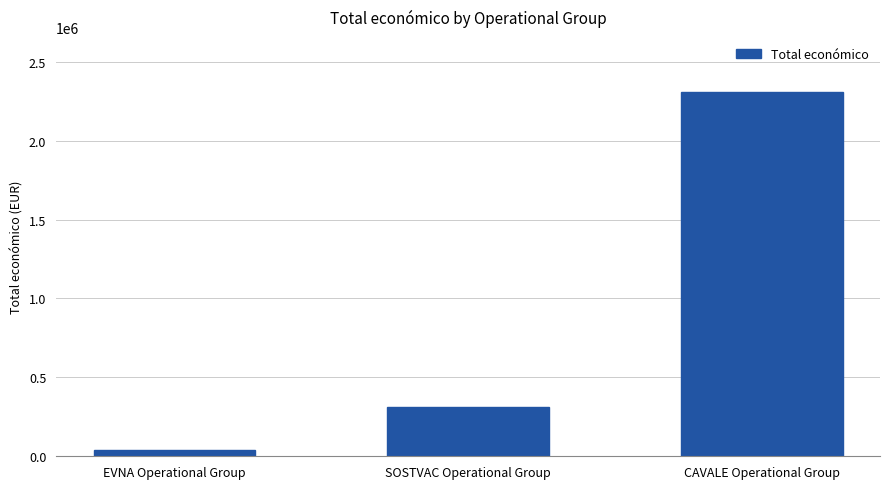

What is the value of the 1st bar from the left?

42072